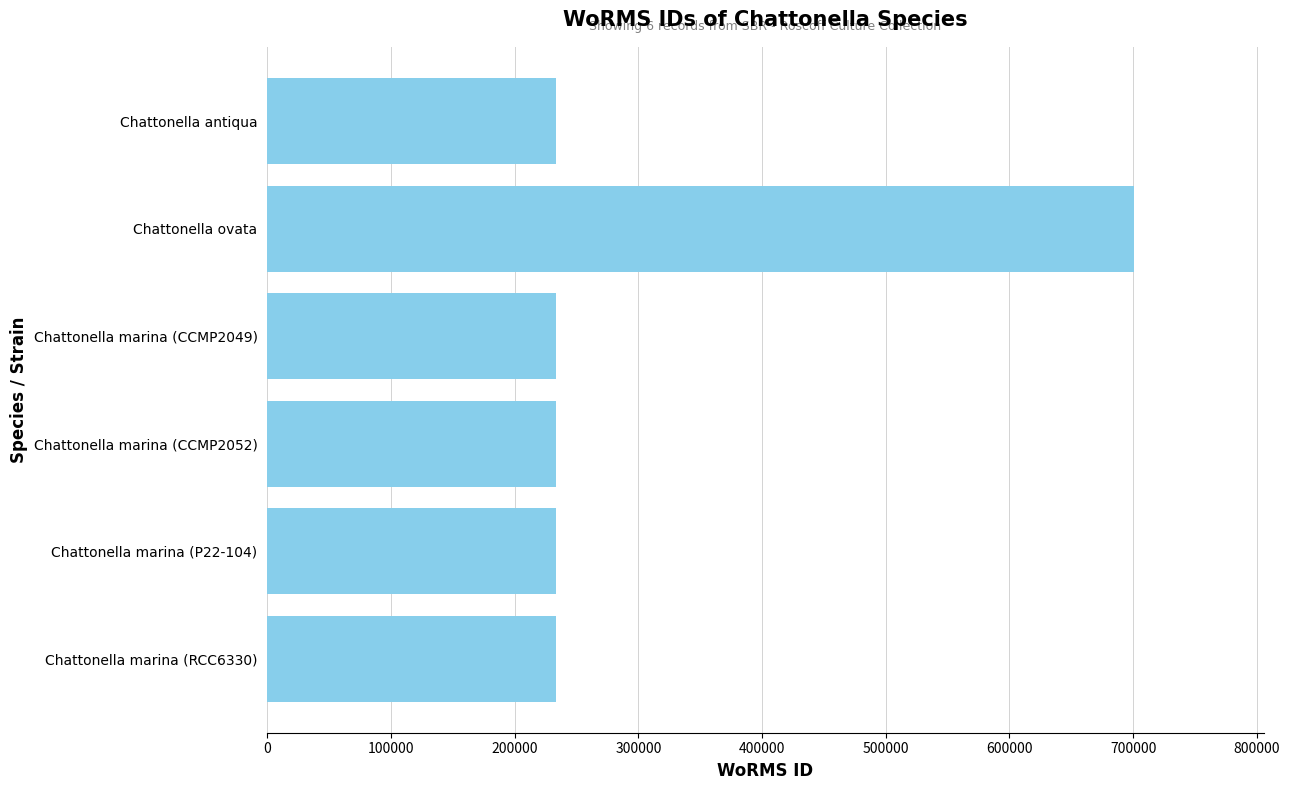

Approximately how many times larger is the value at Chattonella antiqua compared to Chattonella marina (CCMP2052)?

1.0